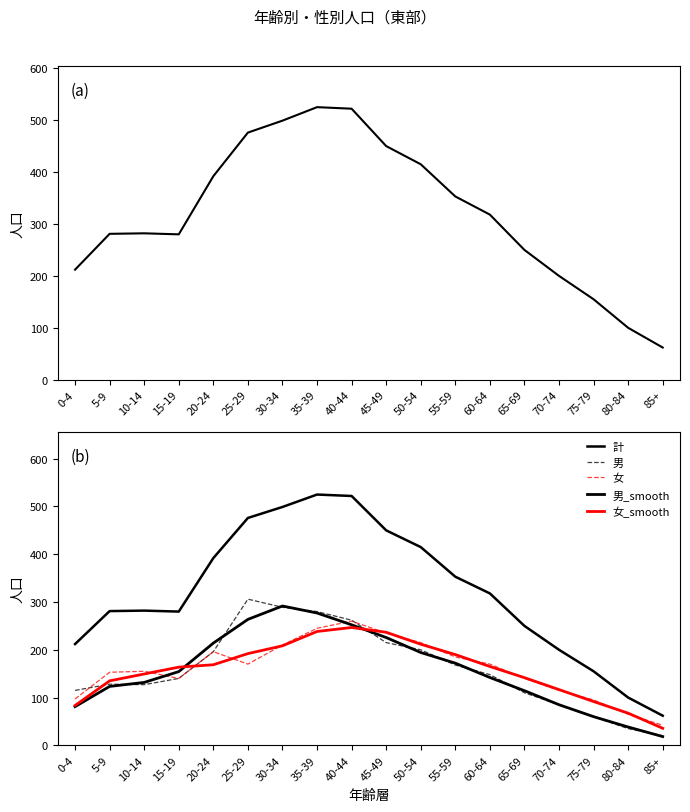

At which category is the sum across all series the highest?

35-39